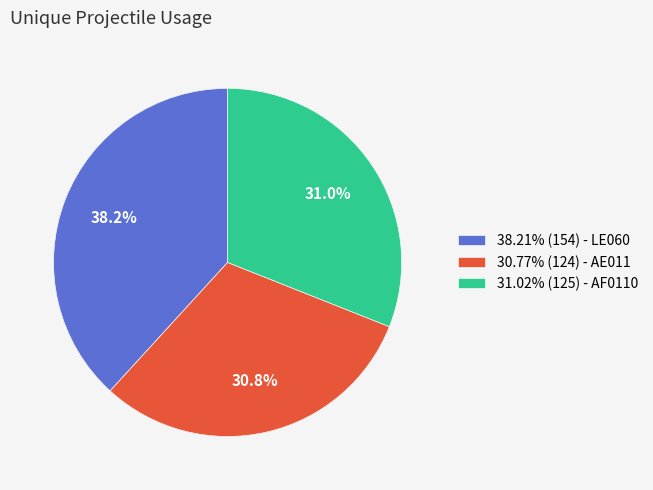

What is the total percentage of 30.77% (124) - AE011 and 38.21% (154) - LE060?

69.0%